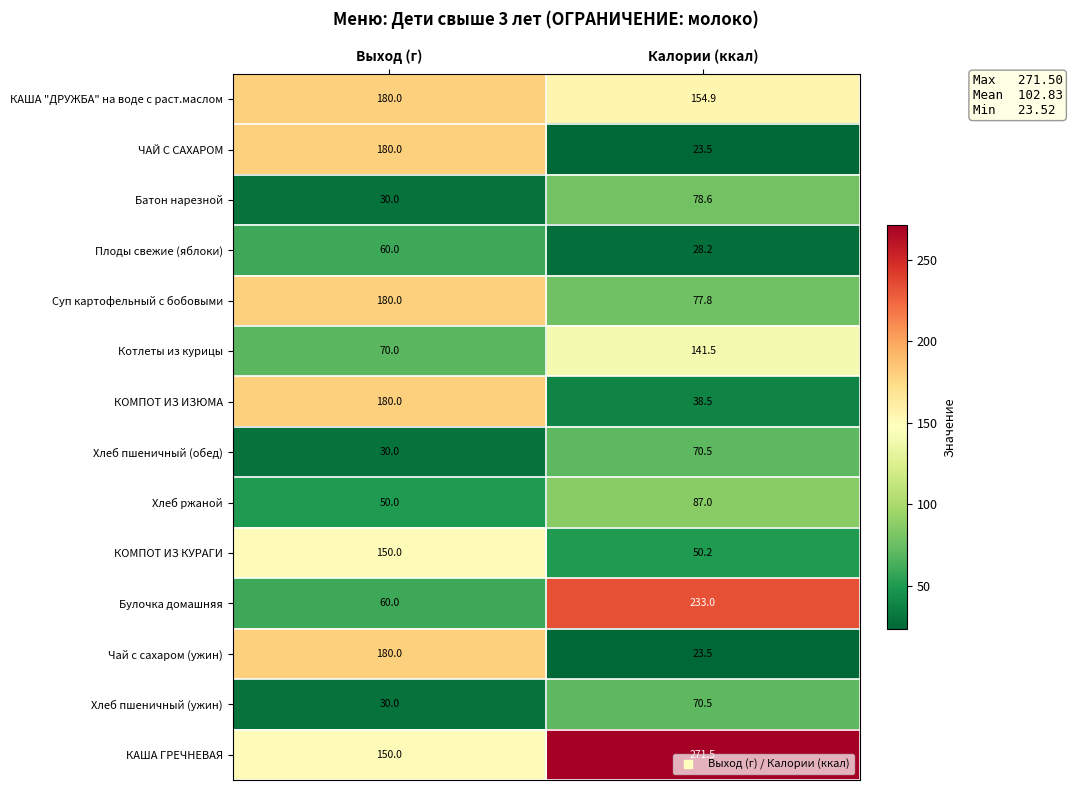

Is it true that Хлеб ржаной equals 50.0 at Выход (г)?

True